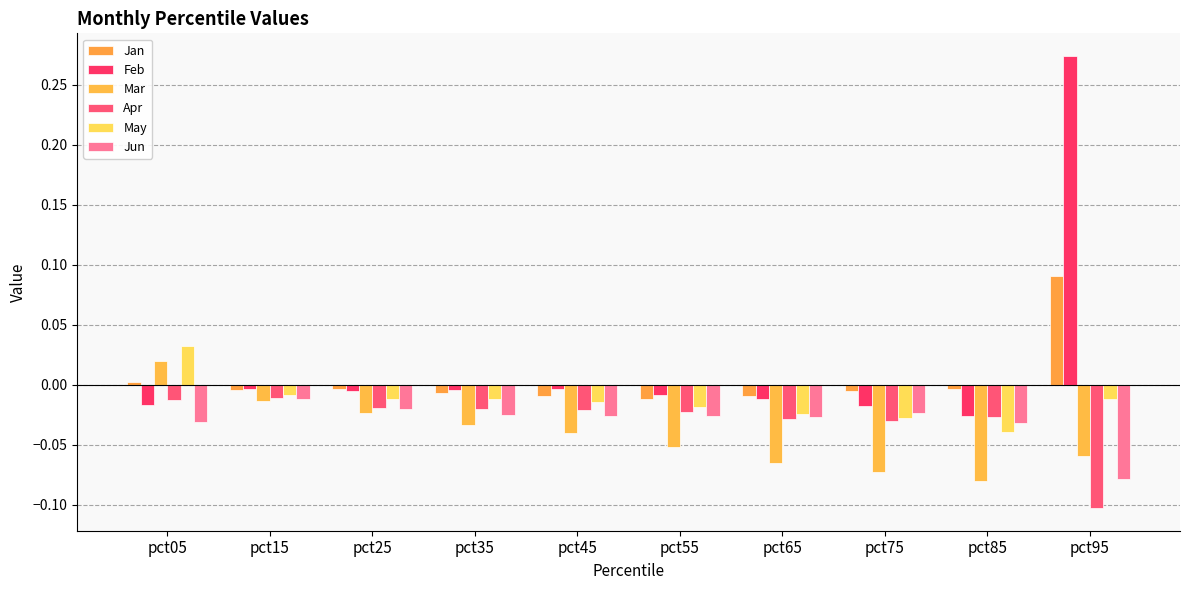

Reading left to right, extract all data points from this chart.

Jan: pct05=0.0	pct15=-0.0	pct25=-0.0	pct35=-0.0	pct45=-0.0	pct55=-0.0	pct65=-0.0	pct75=-0.0	pct85=-0.0	pct95=0.1
Feb: pct05=-0.0	pct15=-0.0	pct25=-0.0	pct35=-0.0	pct45=-0.0	pct55=-0.0	pct65=-0.0	pct75=-0.0	pct85=-0.0	pct95=0.3
Mar: pct05=0.0	pct15=-0.0	pct25=-0.0	pct35=-0.0	pct45=-0.0	pct55=-0.1	pct65=-0.1	pct75=-0.1	pct85=-0.1	pct95=-0.1
Apr: pct05=-0.0	pct15=-0.0	pct25=-0.0	pct35=-0.0	pct45=-0.0	pct55=-0.0	pct65=-0.0	pct75=-0.0	pct85=-0.0	pct95=-0.1
May: pct05=0.0	pct15=-0.0	pct25=-0.0	pct35=-0.0	pct45=-0.0	pct55=-0.0	pct65=-0.0	pct75=-0.0	pct85=-0.0	pct95=-0.0
Jun: pct05=-0.0	pct15=-0.0	pct25=-0.0	pct35=-0.0	pct45=-0.0	pct55=-0.0	pct65=-0.0	pct75=-0.0	pct85=-0.0	pct95=-0.1